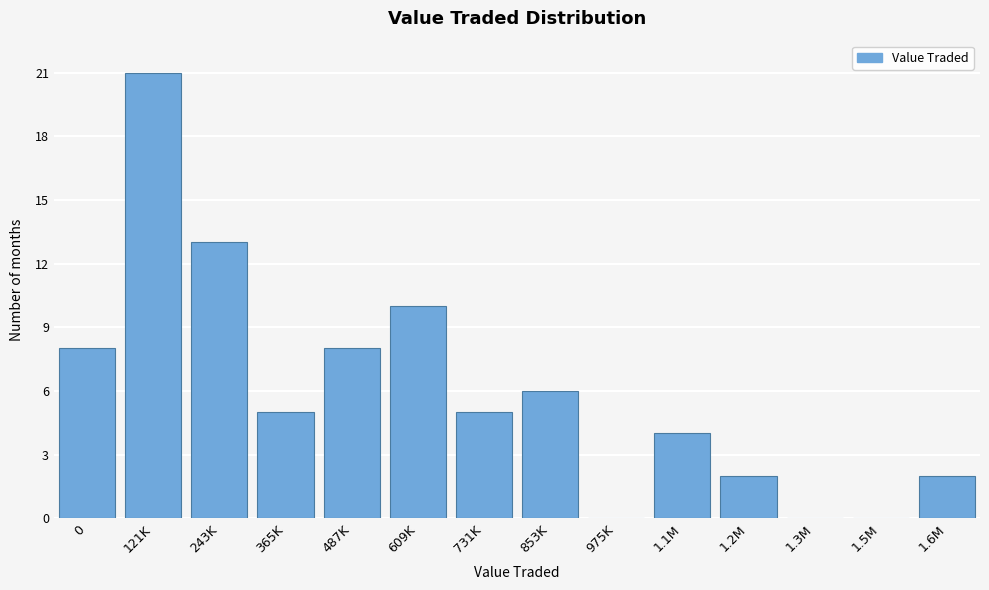

Reading left to right, extract all data points from this chart.

0=8	121K=21	243K=13	365K=5	487K=8	609K=10	731K=5	853K=6	975K=0	1.1M=4	1.2M=2	1.3M=0	1.5M=0	1.6M=2